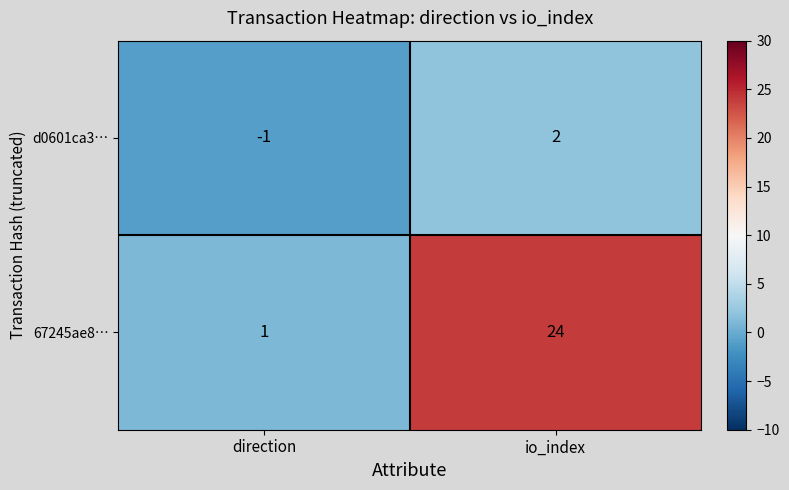

What is the minimum value shown in the chart?

-1